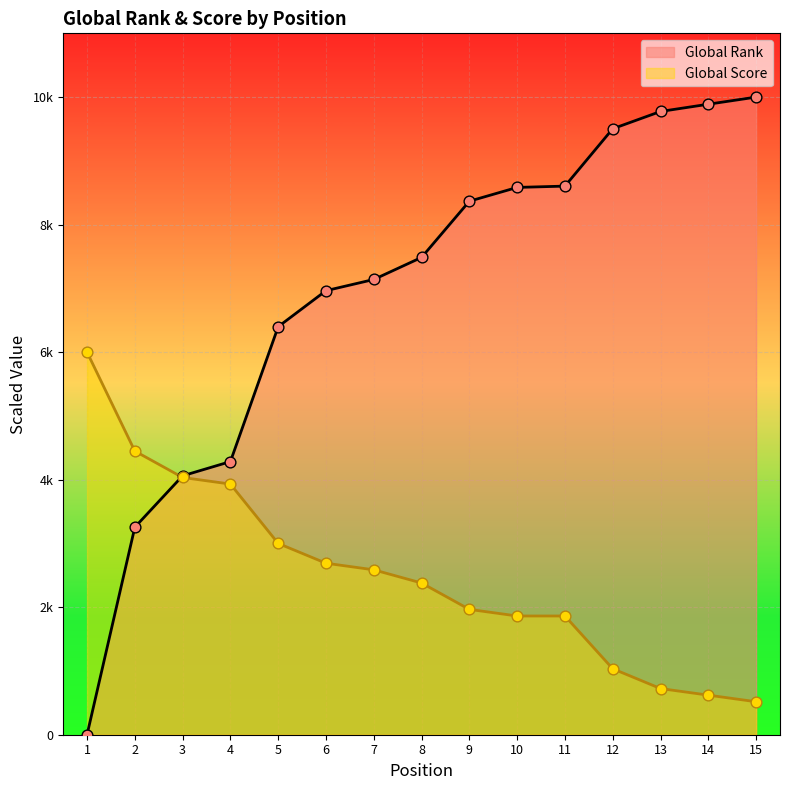

Which series reaches the maximum Y coordinate?

Global Rank